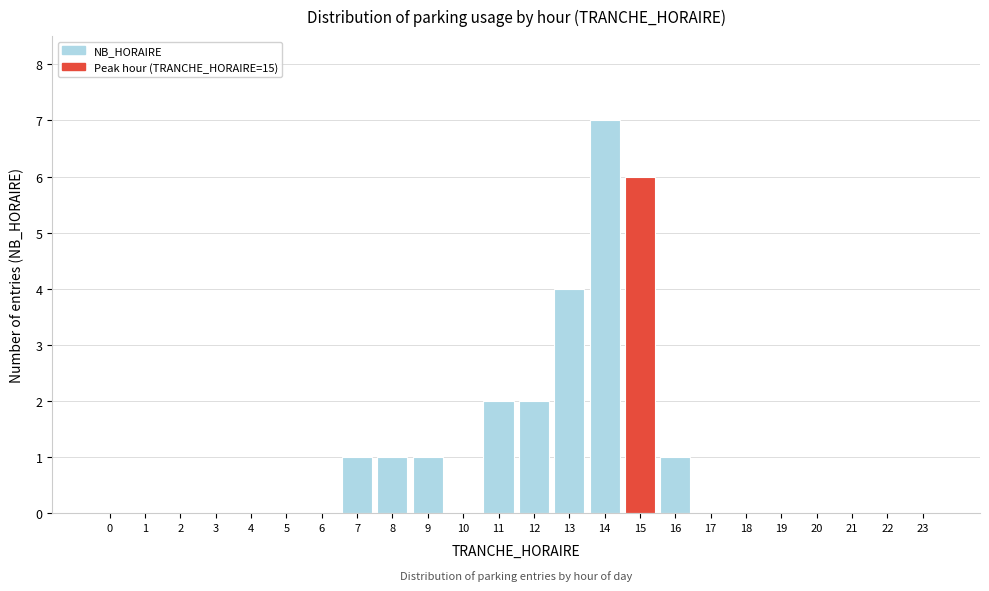

Reading left to right, extract all data points from this chart.

0=0	1=0	2=0	3=0	4=0	5=0	6=0	7=1	8=1	9=1	10=0	11=2	12=2	13=4	14=7	15=6	16=1	17=0	18=0	19=0	20=0	21=0	22=0	23=0